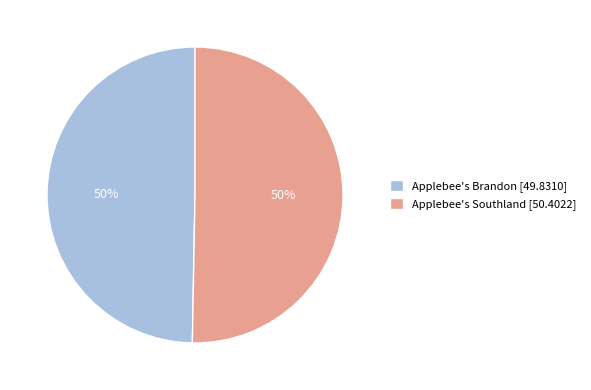

Do Applebee's Southland and Applebee's Brandon together represent more than half of the pie?

Yes